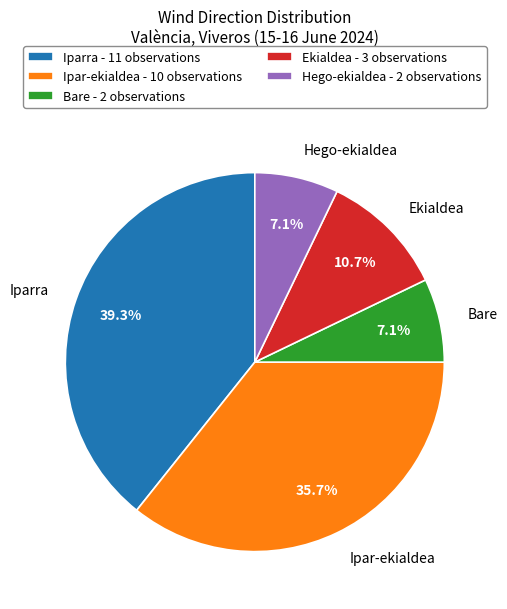

Do Iparra and Bare together represent more than half of the pie?

No